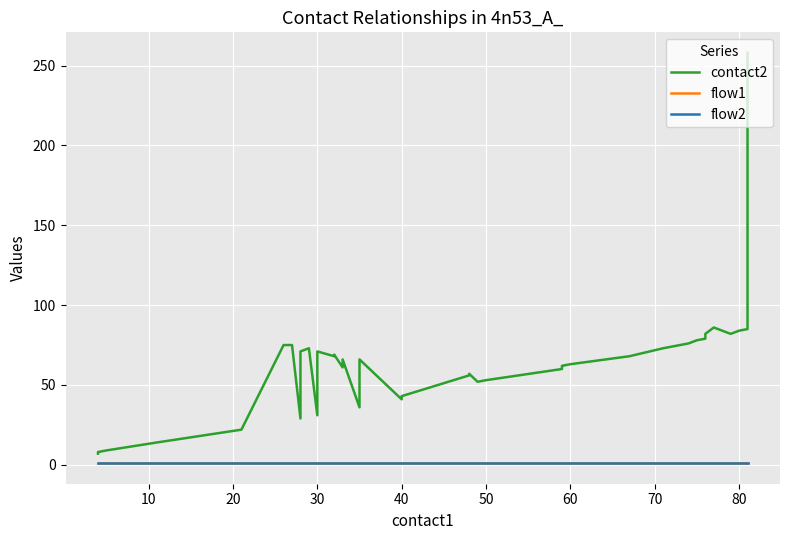

Which series has the widest spread of values?

contact2